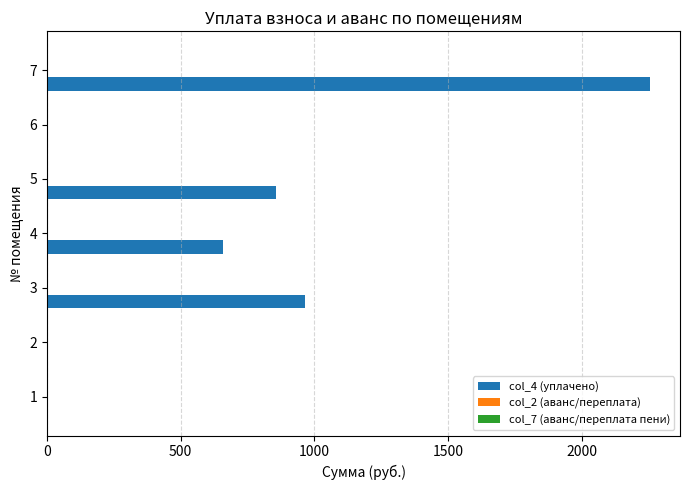

At which category is the sum across all series the highest?

7